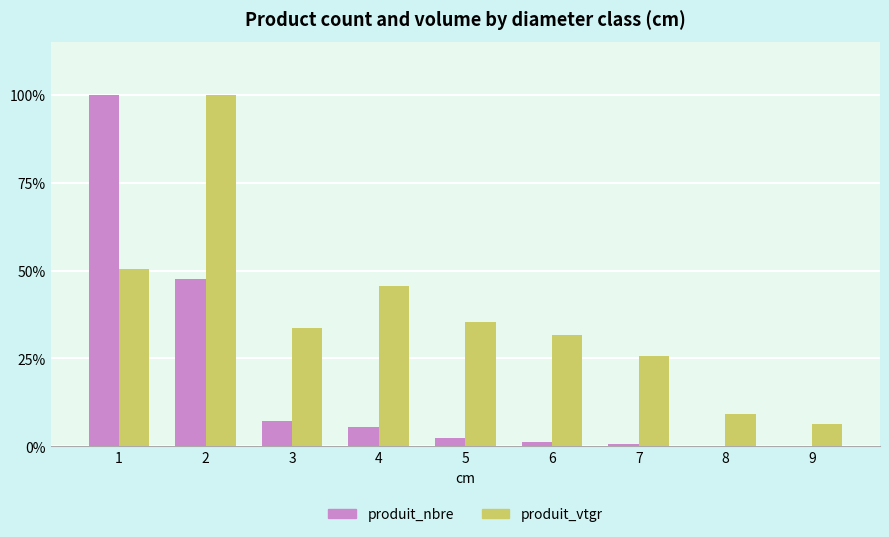

Does the chart contain stacked bars?

No